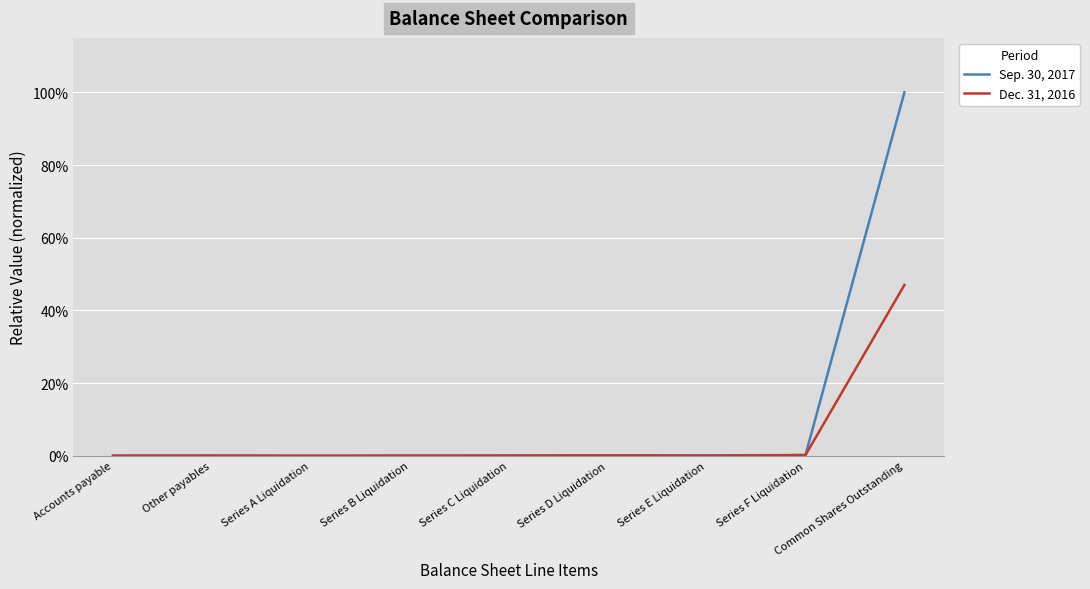

Reading left to right, list all the values displayed in this chart.

Sep. 30, 2017: Accounts payable=0.0	Other payables=0.0	Series A Liquidation=0.0	Series B Liquidation=0.0	Series C Liquidation=0.0	Series D Liquidation=0.0	Series E Liquidation=0.0	Series F Liquidation=0.0	Common Shares Outstanding=1.0
Dec. 31, 2016: Accounts payable=0.0	Other payables=0.0	Series A Liquidation=0.0	Series B Liquidation=0.0	Series C Liquidation=0.0	Series D Liquidation=0.0	Series E Liquidation=0.0	Series F Liquidation=0.0	Common Shares Outstanding=0.5